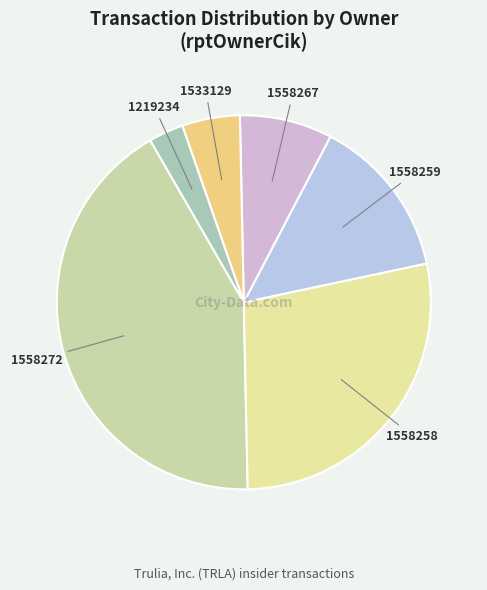

Do 1558267 and 1533129 together represent more than half of the pie?

No